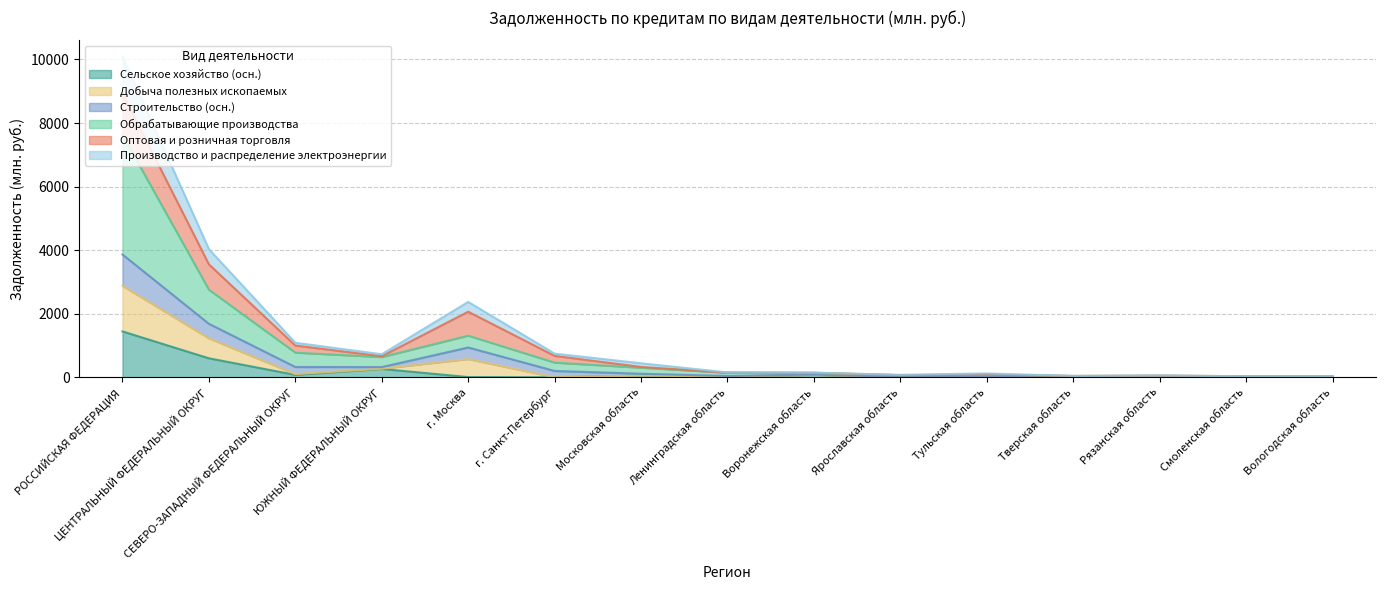

Is the value of Сельское хозяйство (осн.) at Московская область greater than the value of Обрабатывающие производства at ЦЕНТРАЛЬНЫЙ ФЕДЕРАЛЬНЫЙ ОКРУГ?

No